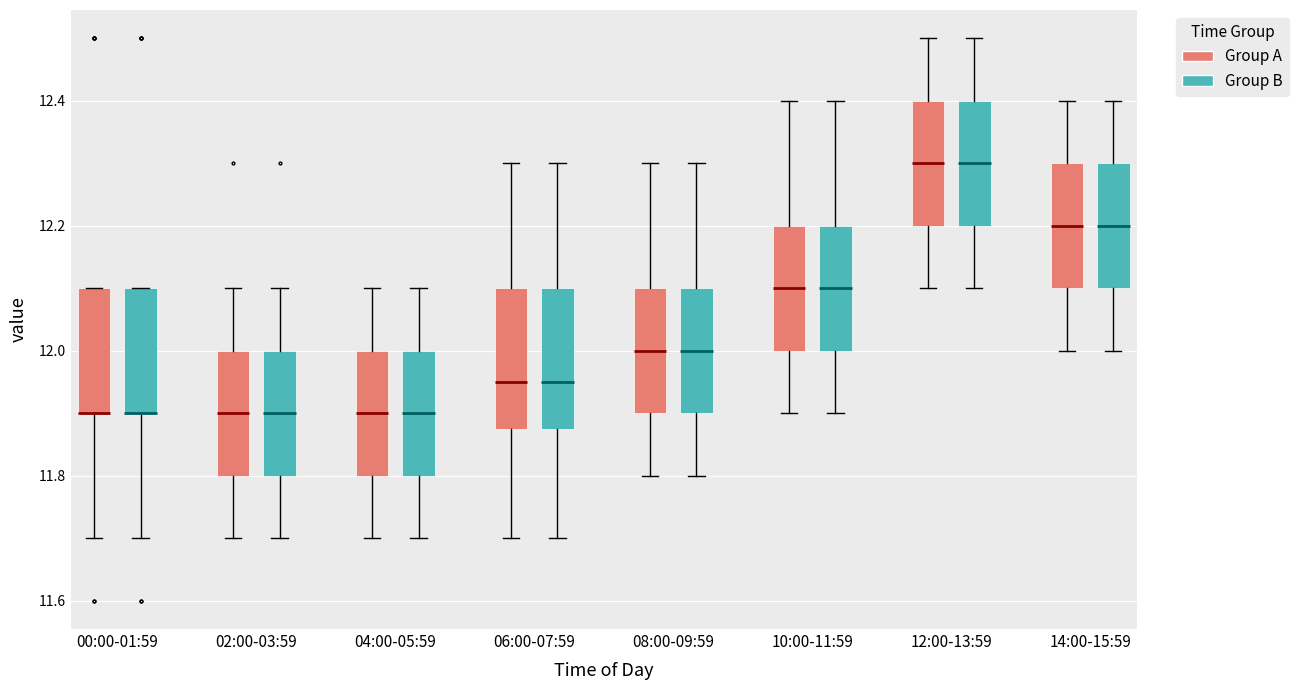

Where is the upper edge of the box for 00:00-01:59 (Group B) on the y-axis? The values are not printed on the chart, so give them approximately, as read against the axis.

12.10